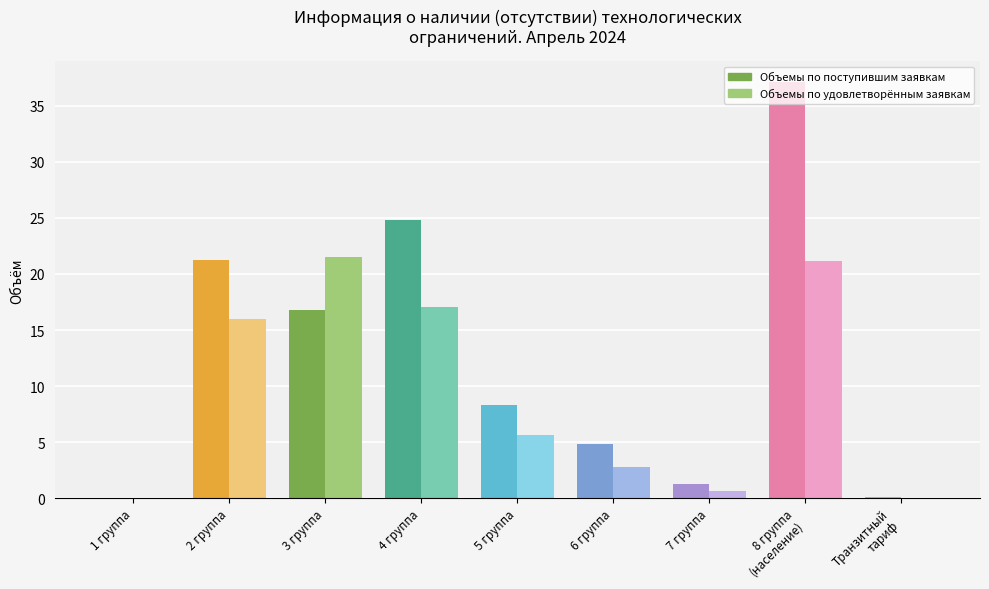

What is the average value of the Объемы по удовлетворённым заявкам series?

9.4